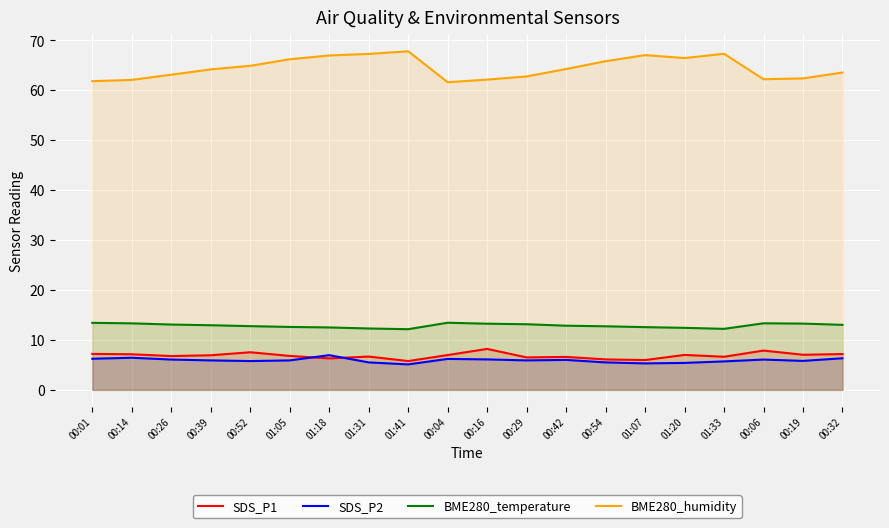

Which series has the largest range (max minus min)?

BME280_humidity